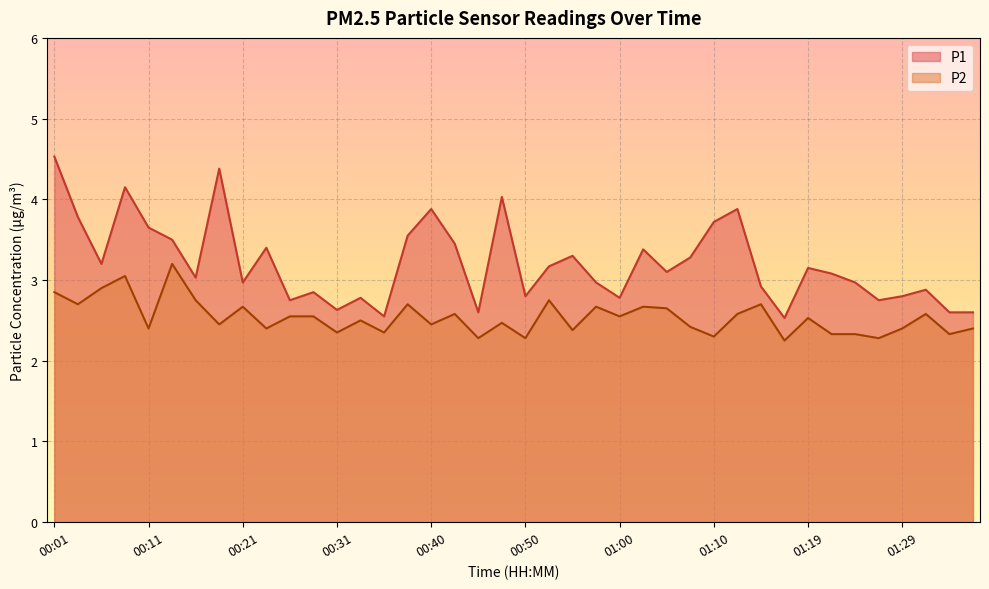

What is the label of the 32nd point from the left?

01:17